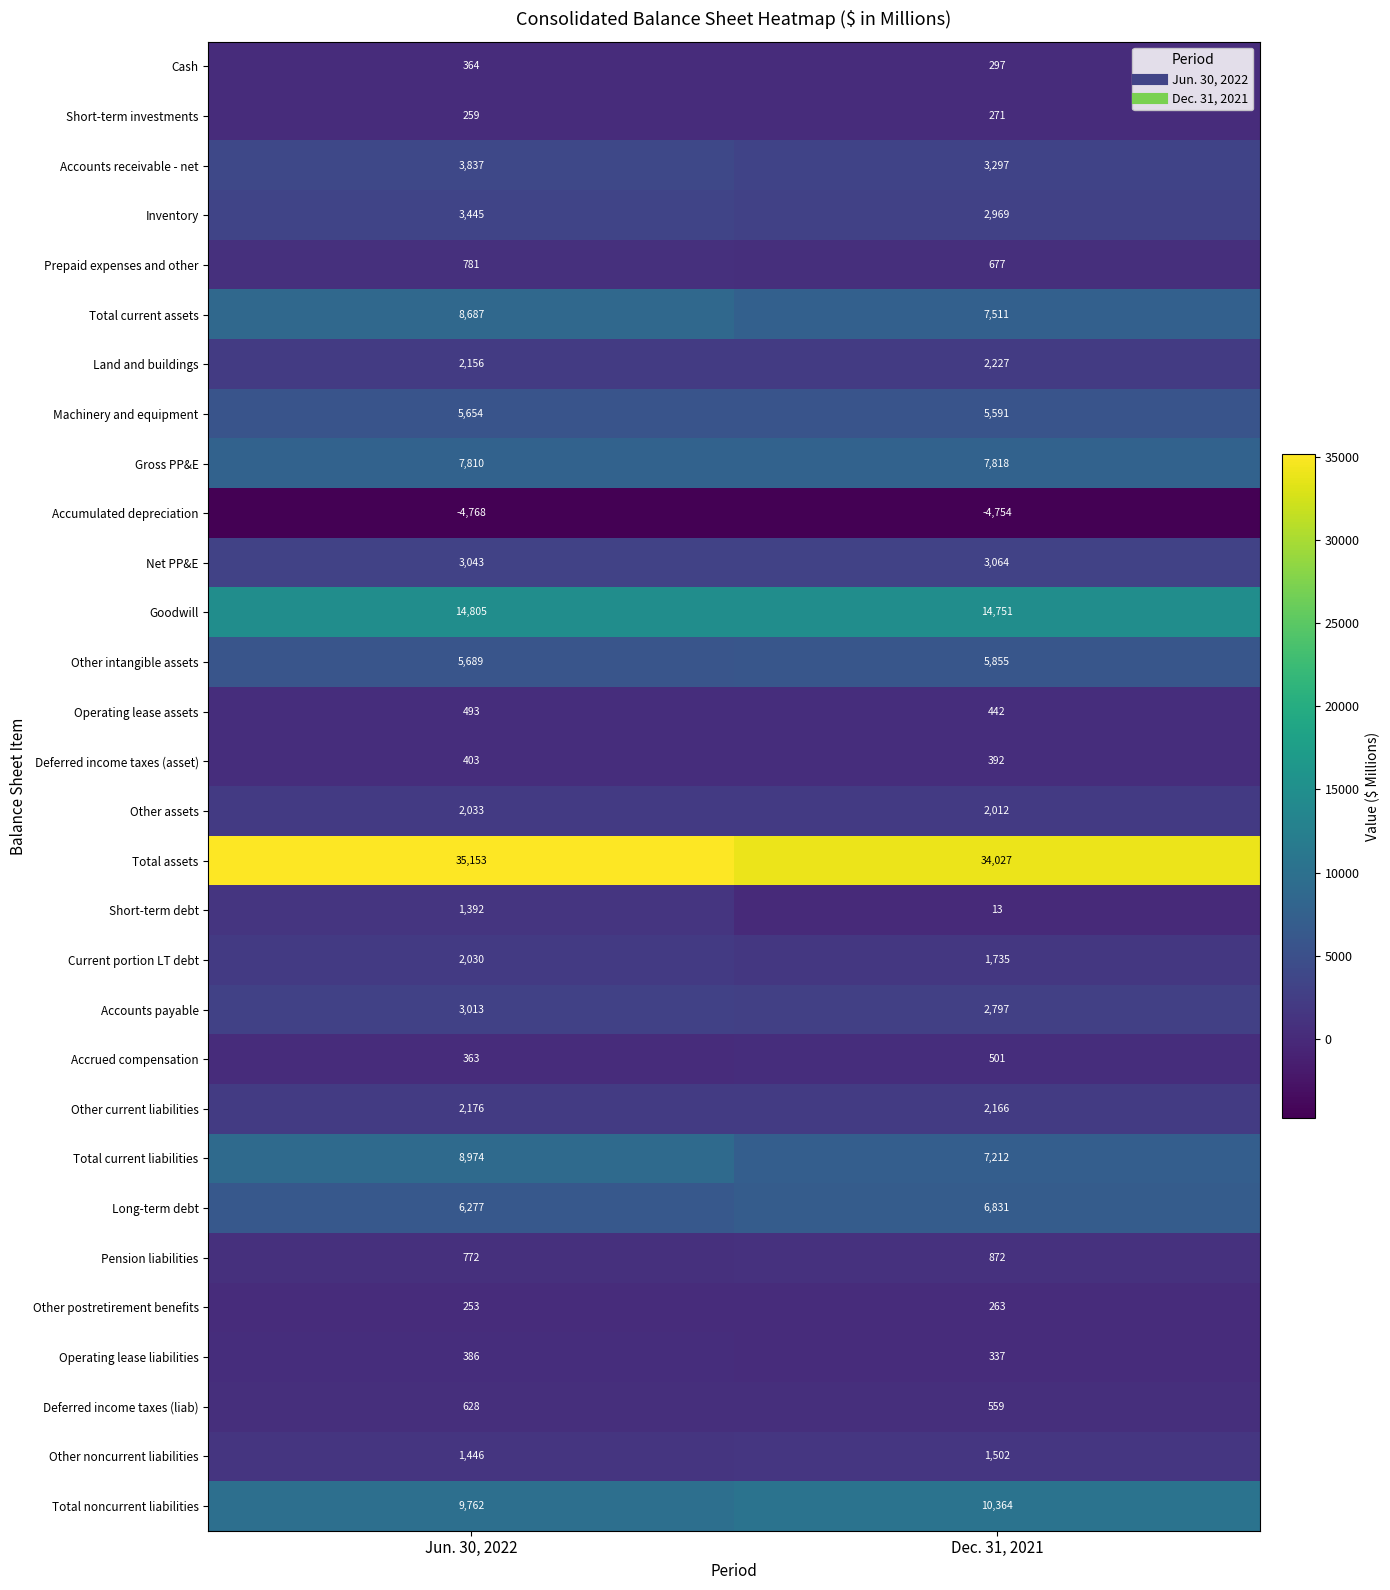

List the labels in order of Machinery and equipment value, largest first.

Jun. 30, 2022, Dec. 31, 2021